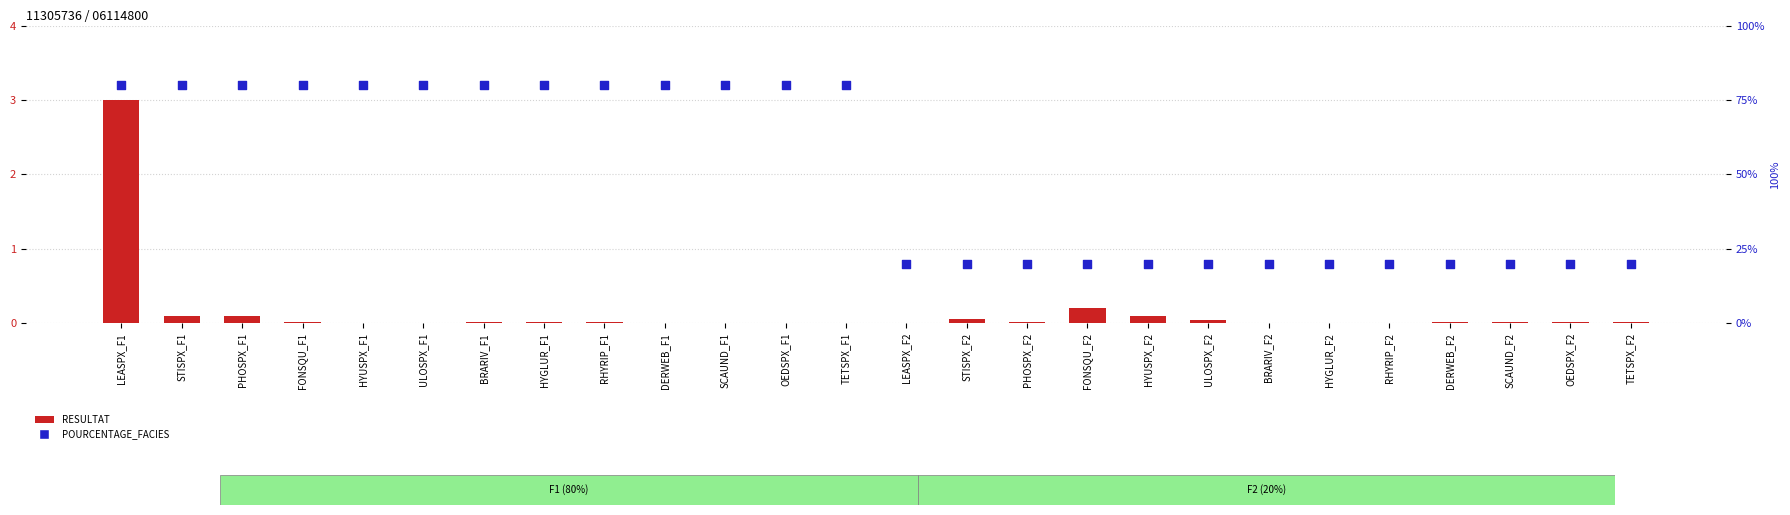

At which category is the sum across all series the highest?

LEASPX_F1